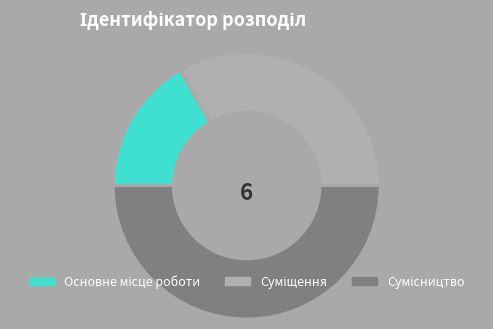

How much of the chart is everything except Сумісництво?

50.0%